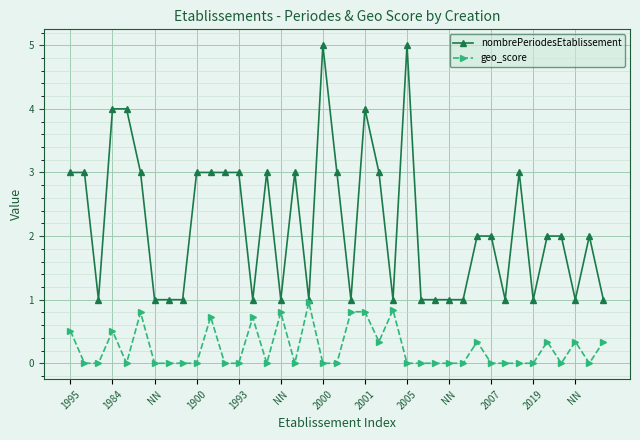

Count the number of categories in the chart.

39